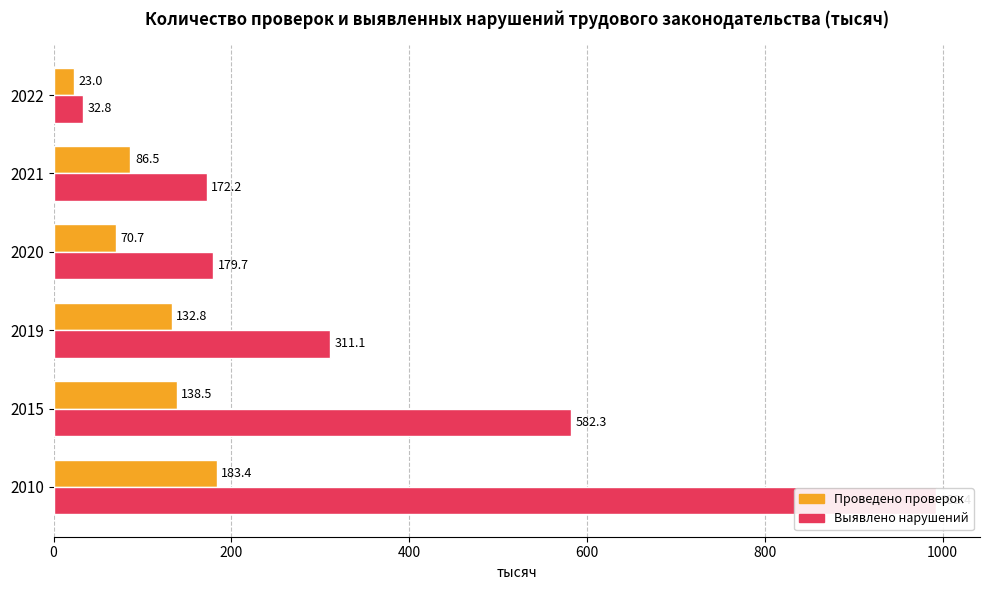

Reading left to right, what are all the values shown in this chart?

Проведено проверок: 183.4	138.5	132.8	70.7	86.5	23.0
Выявлено нарушений: 992.4	582.3	311.1	179.7	172.2	32.8